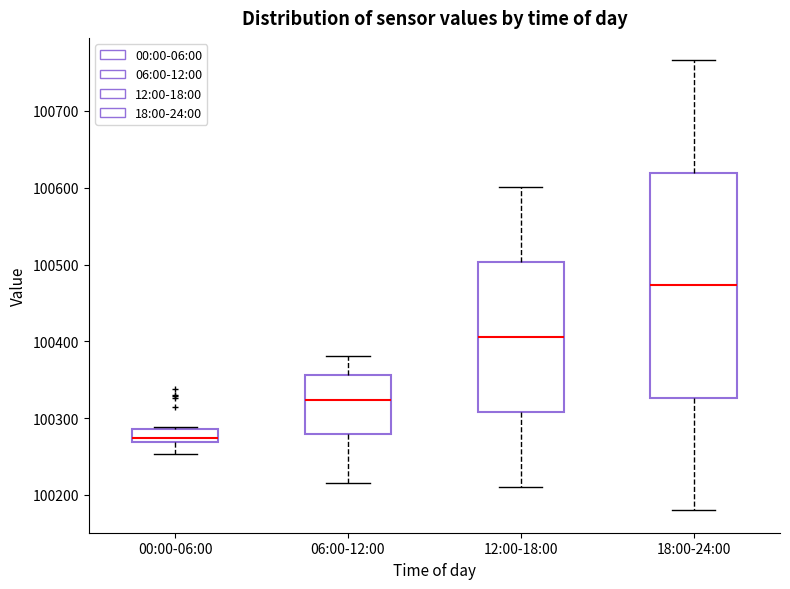

Which box has the lowest median line?

00:00-06:00